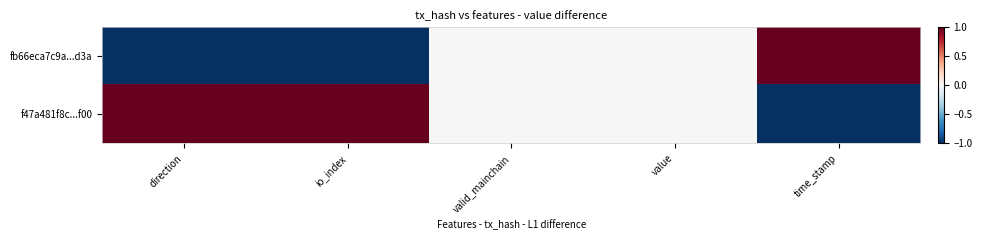

Rank the series by their maximum value, from highest to lowest.

fb66eca7c9a...d3a, f47a481f8c...f00